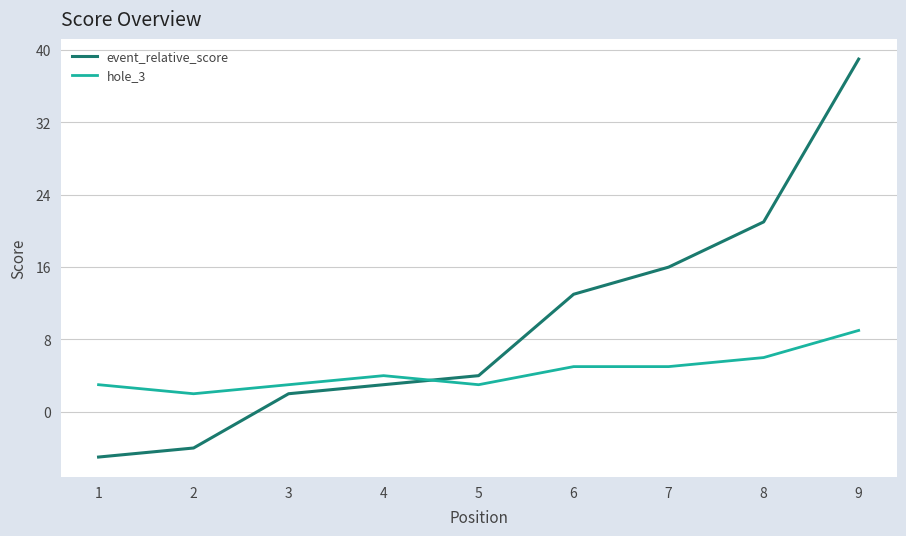

Is the value of hole_3 at 1 greater than the value of event_relative_score at 7?

No